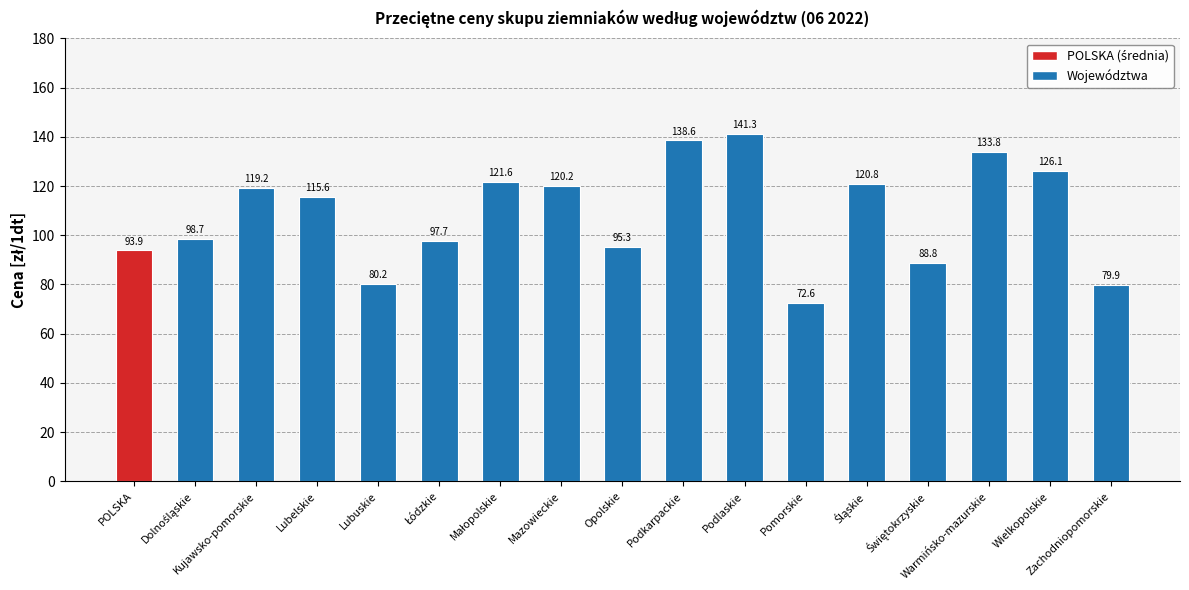

What is the greatest value displayed?

141.3